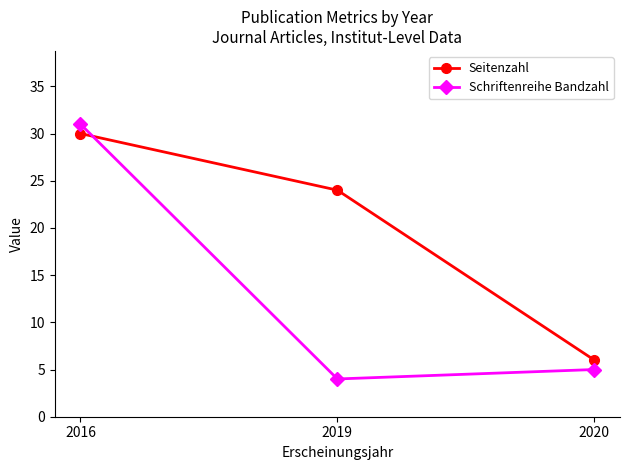

Reading left to right, extract all data points from this chart.

Seitenzahl: 2016=30	2019=24	2020=6
Schriftenreihe Bandzahl: 2016=31	2019=4	2020=5